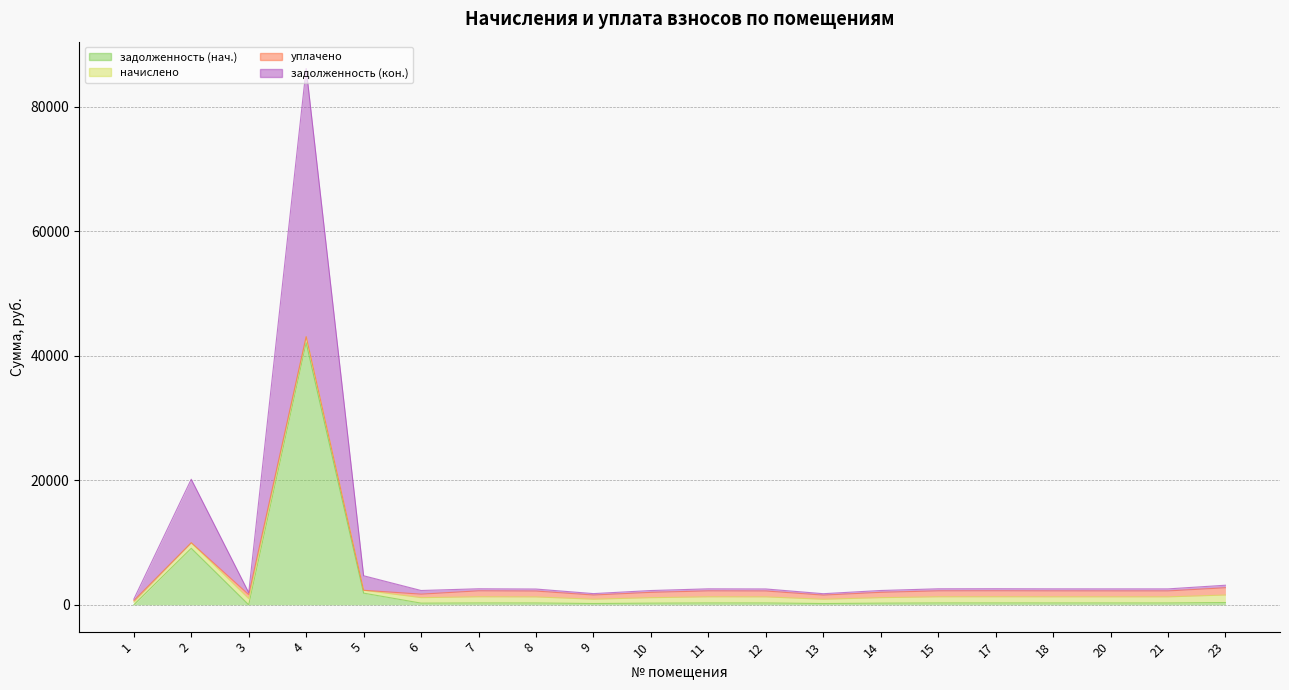

Does the chart display data point markers on the line(s)?

No